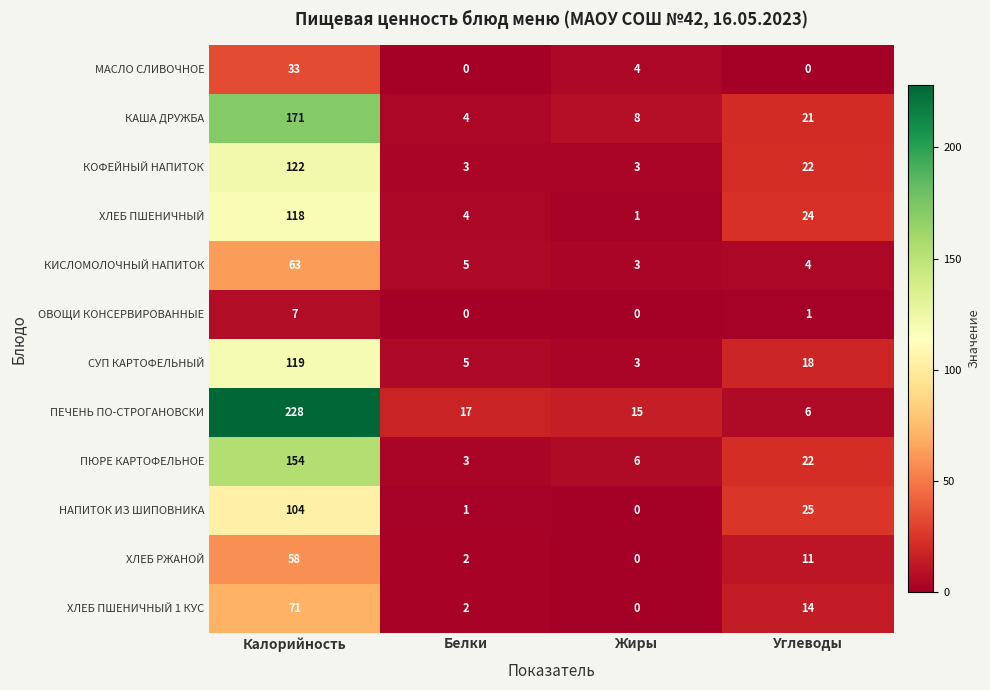

What is the spread (max minus min) of values at Жиры?

15